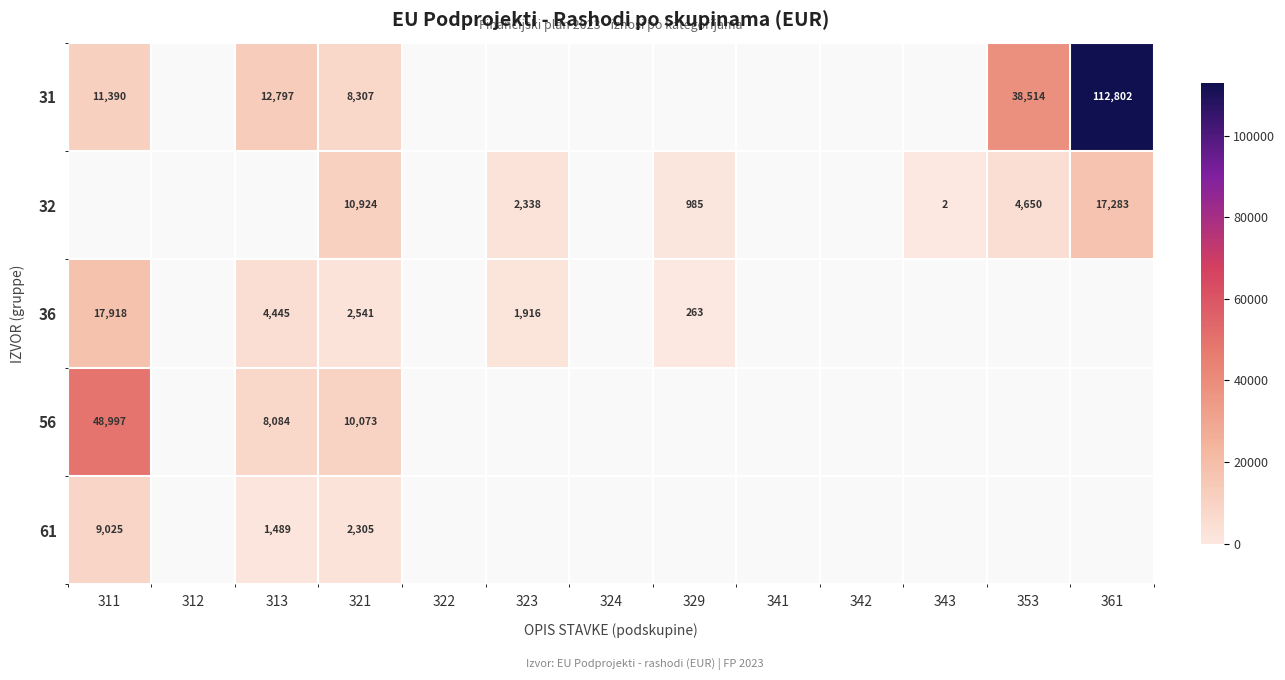

True or false: 36 has a value of 4259 at 321.

False